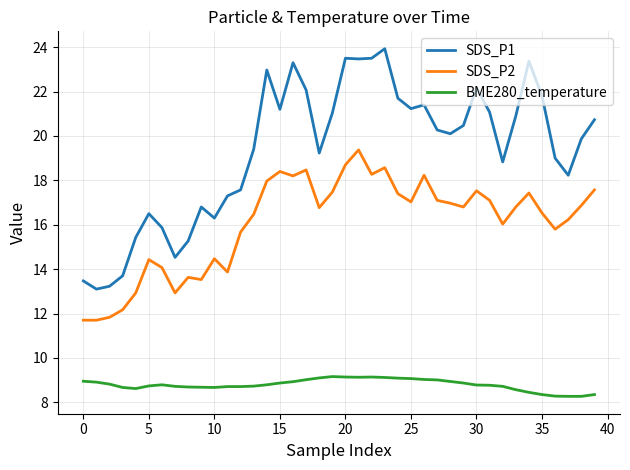

True or false: SDS_P2 and SDS_P1 intersect in this chart.

False